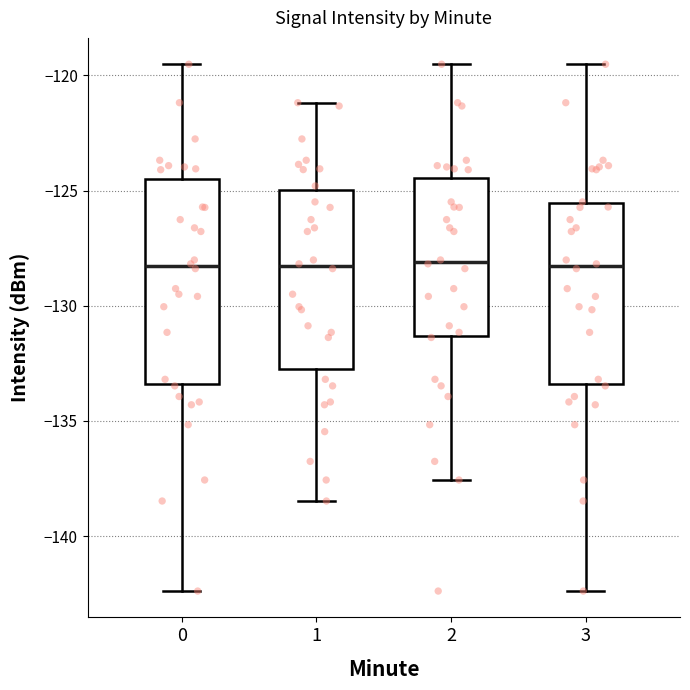

Where is the upper edge of the box at x = 0 on the y-axis? The values are not printed on the chart, so give them approximately, as read against the axis.

-124.5